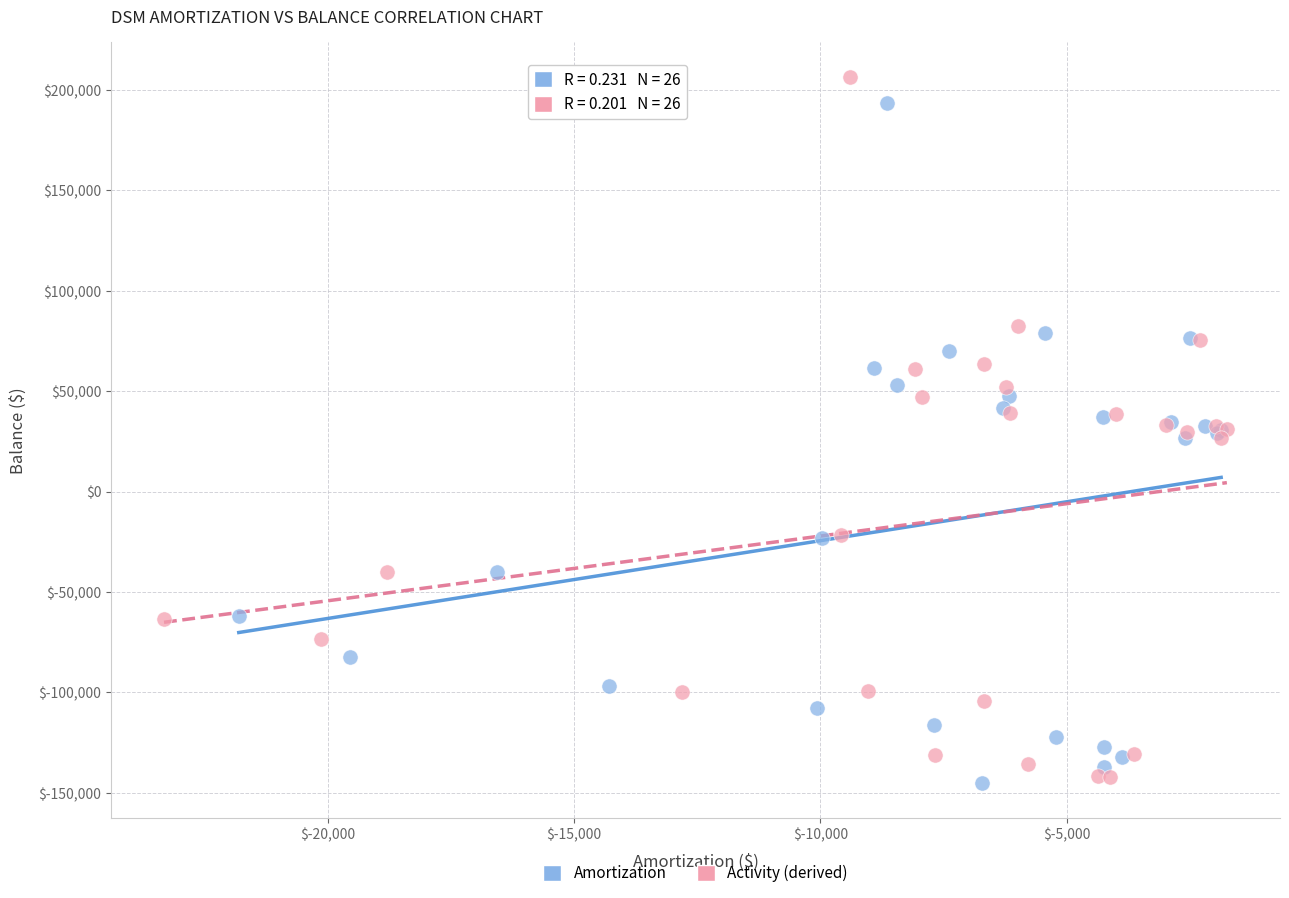

Which series has the largest Y range (max minus min)?

Activity (derived)